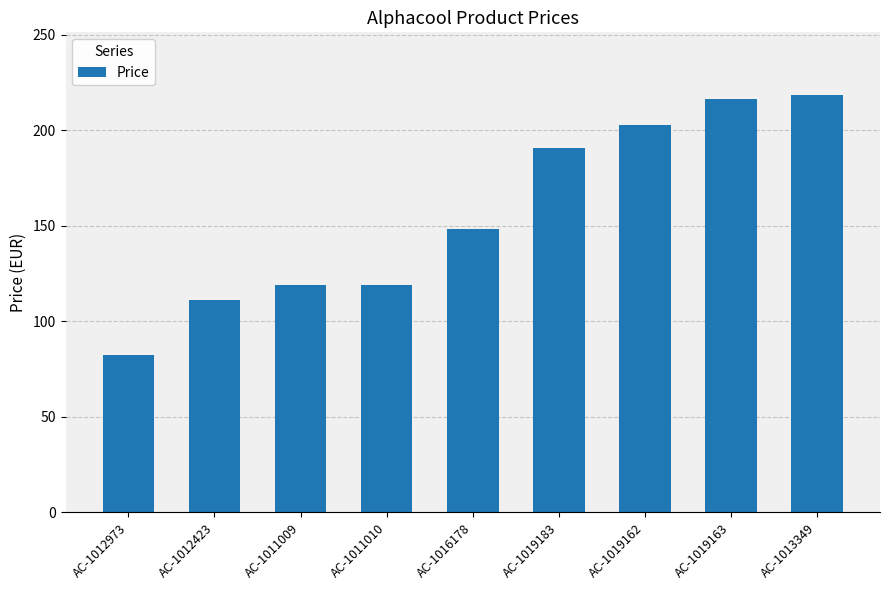

Does the chart contain stacked bars?

No